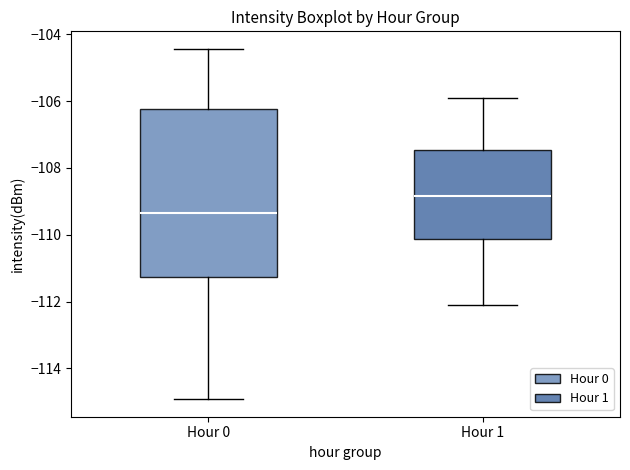

Which box is the tallest, from its lower edge to its upper edge?

Hour 0